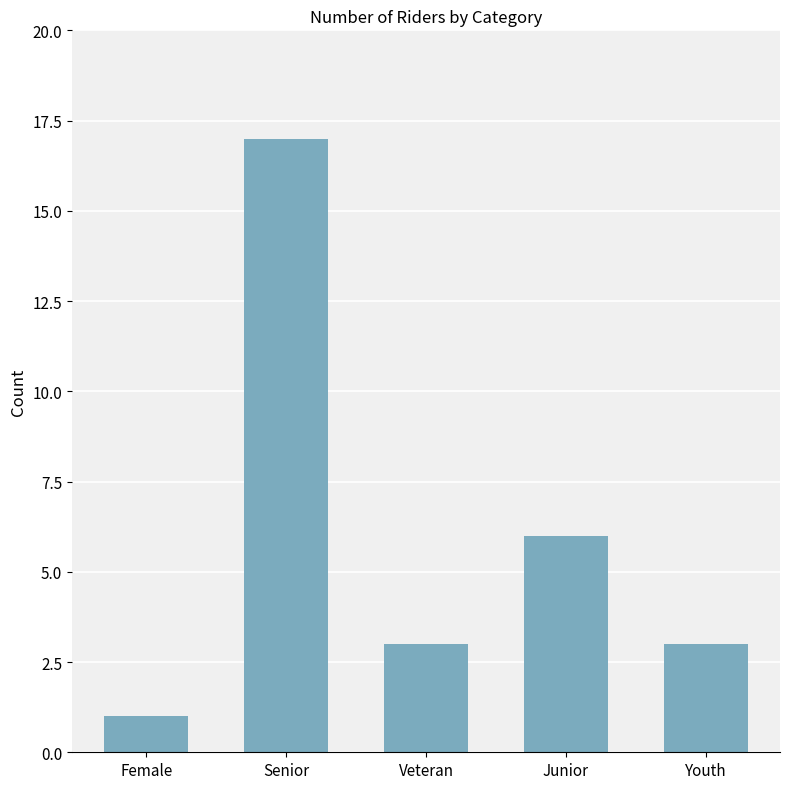

What is the value of the 3rd bar from the left?

3